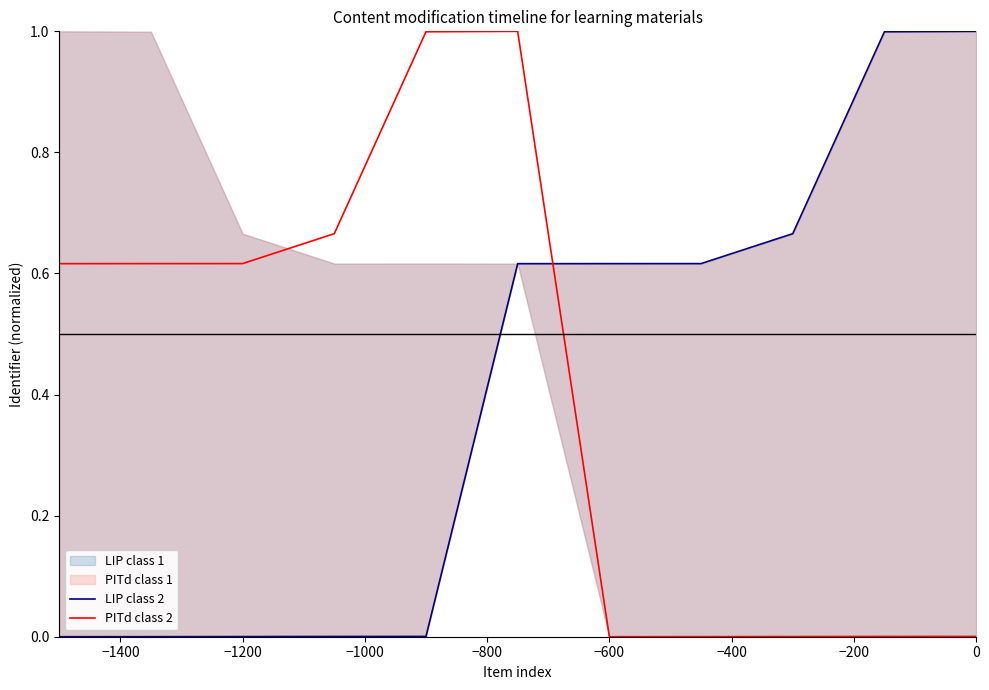

The value of PITd class 2 at 0 is 0.0. True or false?

True